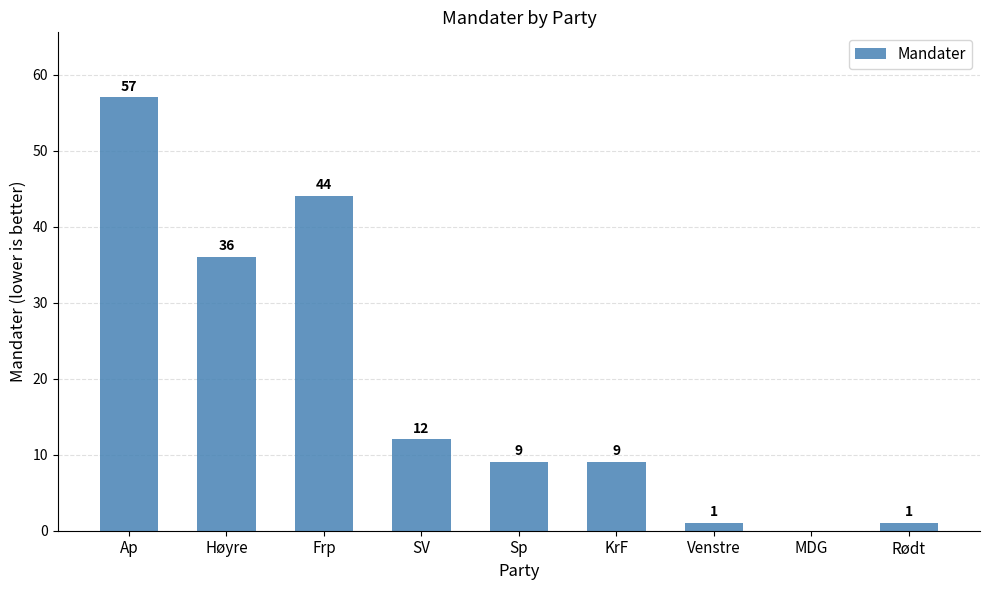

Does the chart contain stacked bars?

No